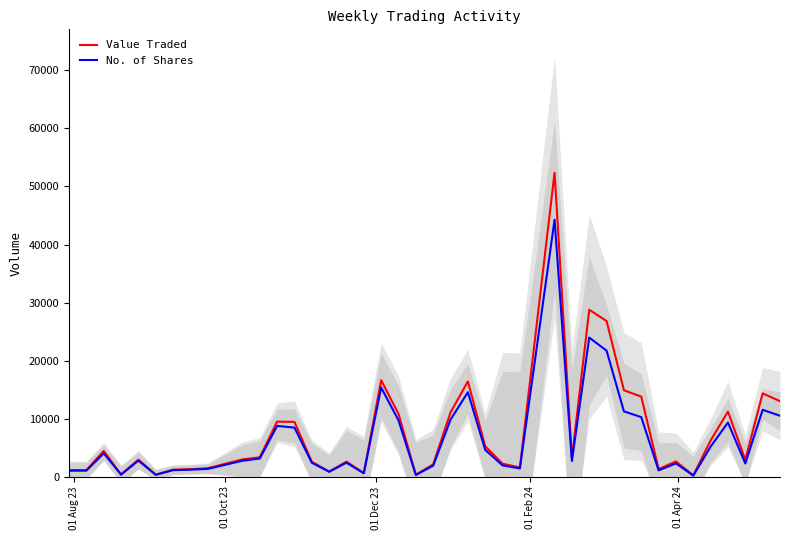

True or false: Value Traded and No. of Shares intersect in this chart.

False